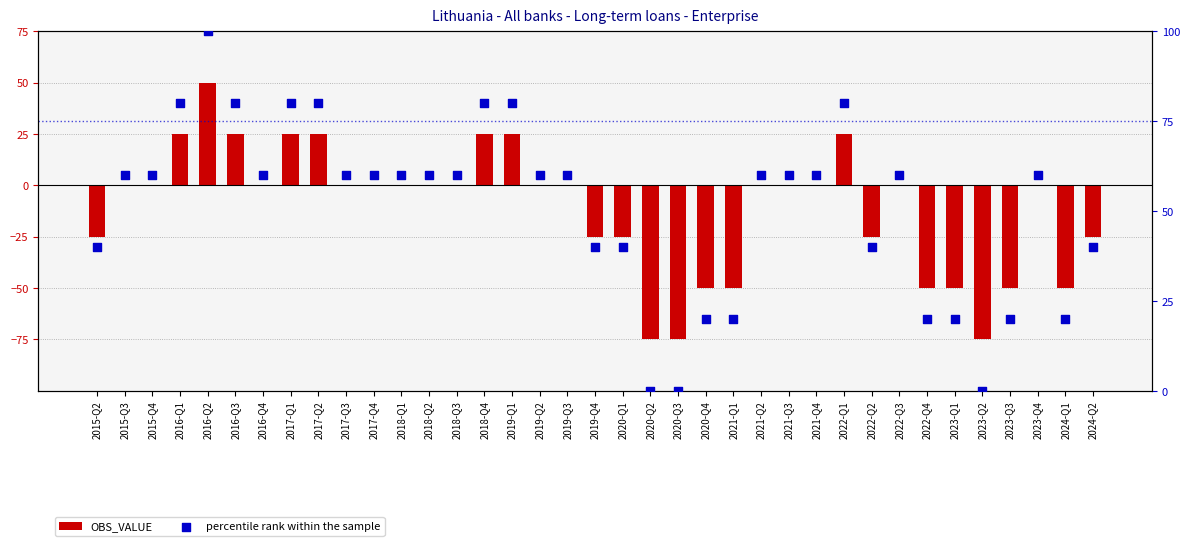

Which series reaches the maximum Y coordinate?

percentile rank within the sample